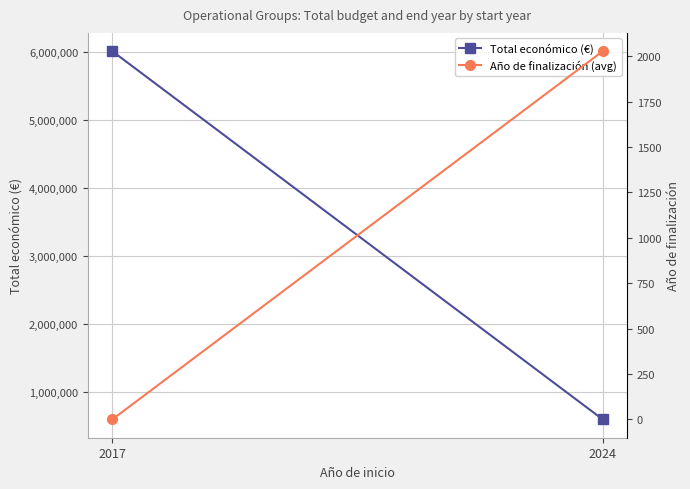

Reading left to right, what are all the values shown in this chart?

Total económico (€): 6008020.5	593396.4
Año de finalización (avg): 0.0	2026.8